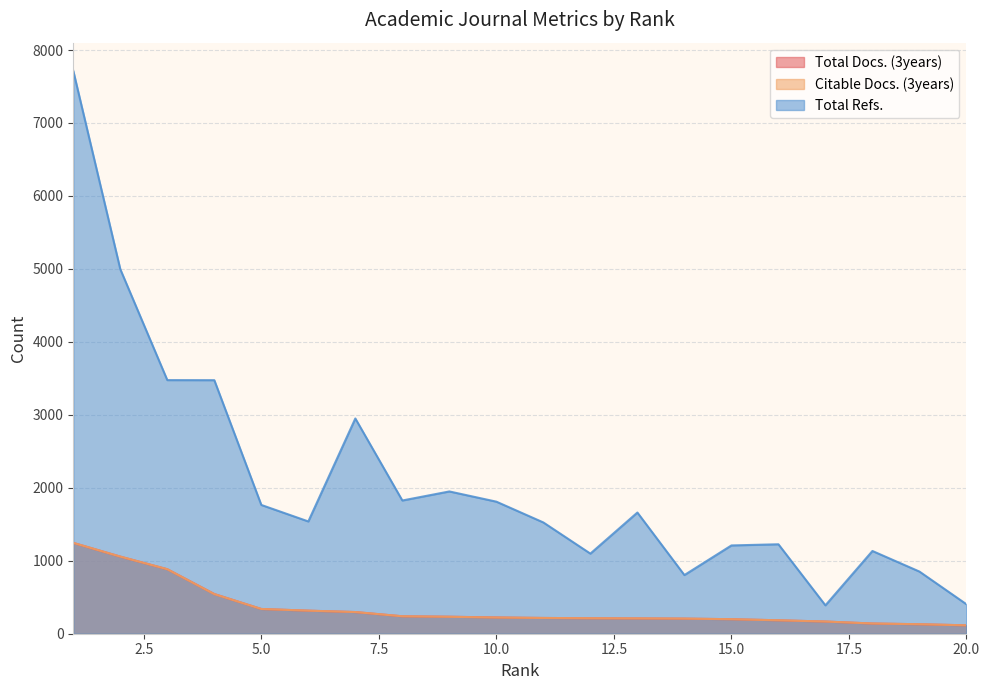

Rank the categories by Citable Docs. (3years) value from lowest to highest.

20, 19, 18, 17, 16, 15, 14, 13, 12, 11, 10, 9, 8, 7, 6, 5, 4, 3, 2, 1